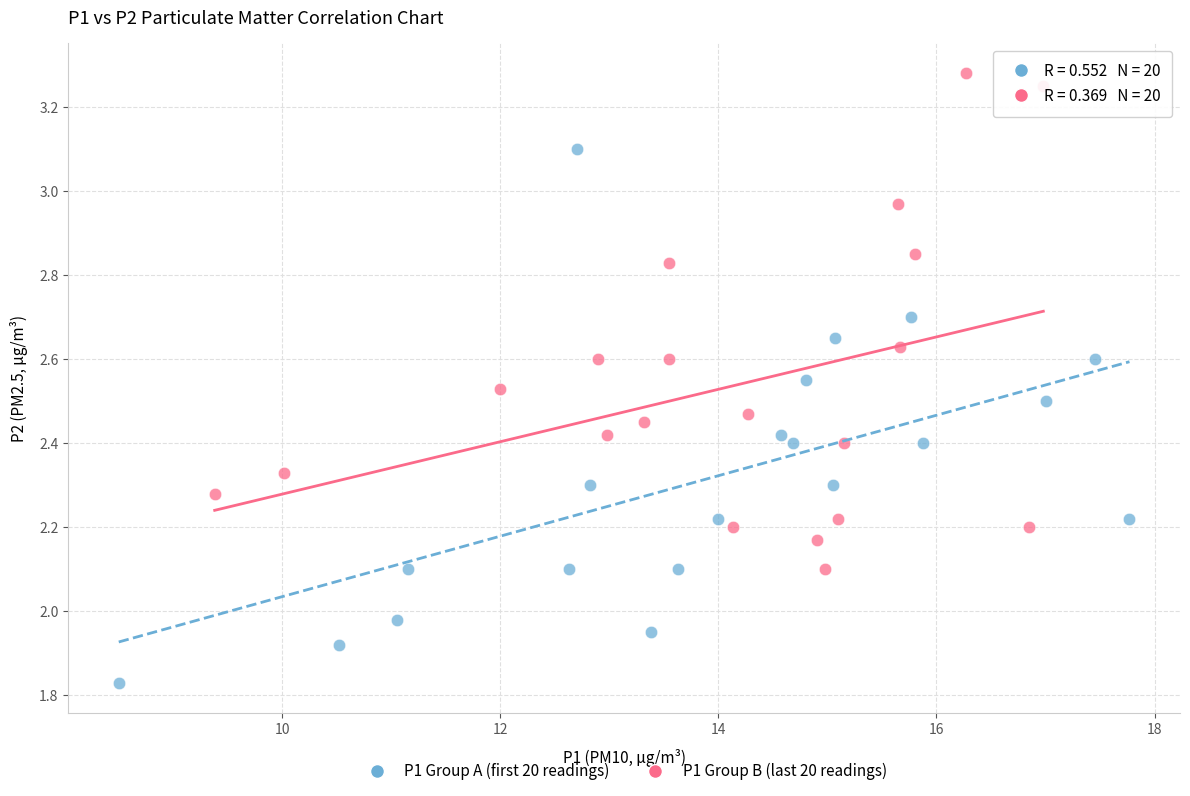

Which series contains the lowest Y value?

P1 Group A (first 20 readings)